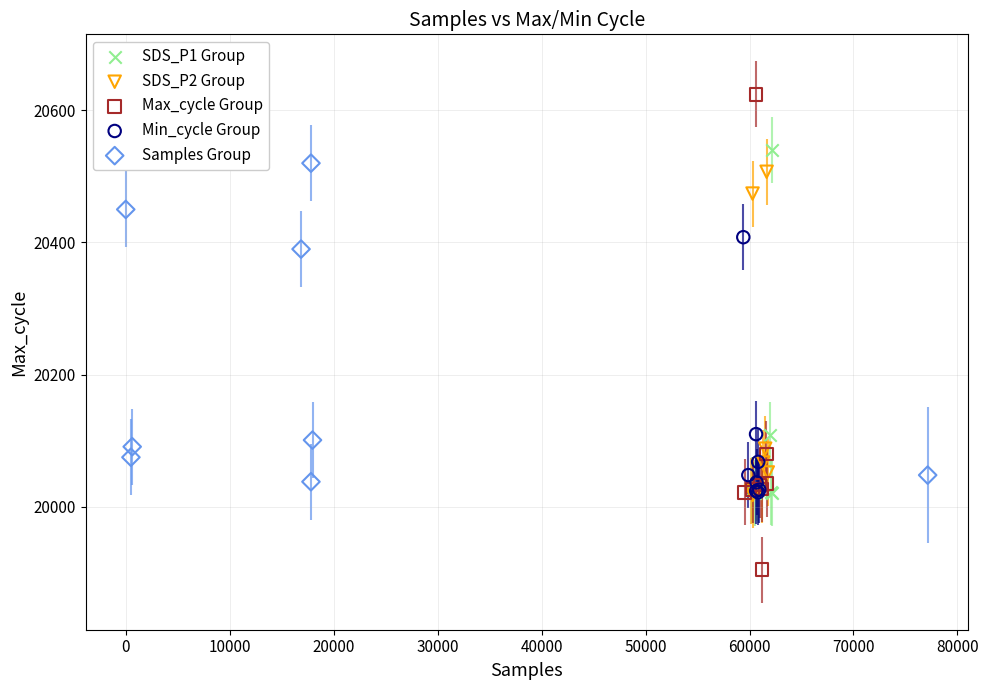

Which series contains the lowest Y value?

Max_cycle Group